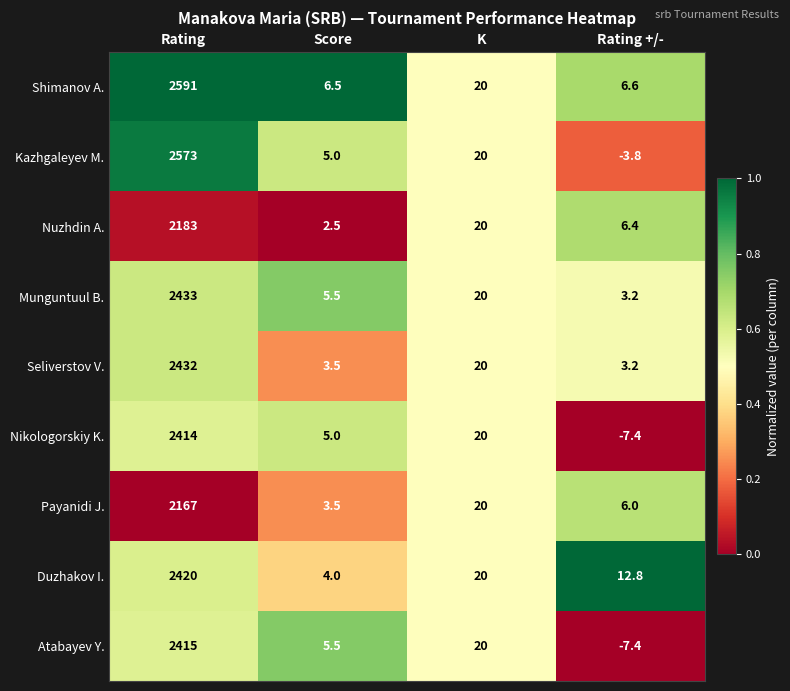

What is the difference between the second highest and second lowest values in the Payanidi J. series?

14.0